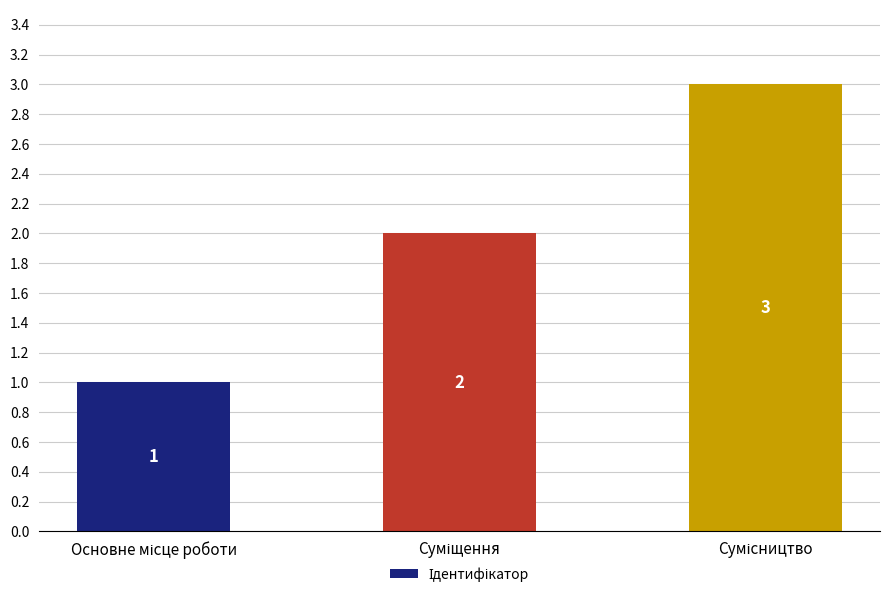

Does the chart contain any negative values?

No